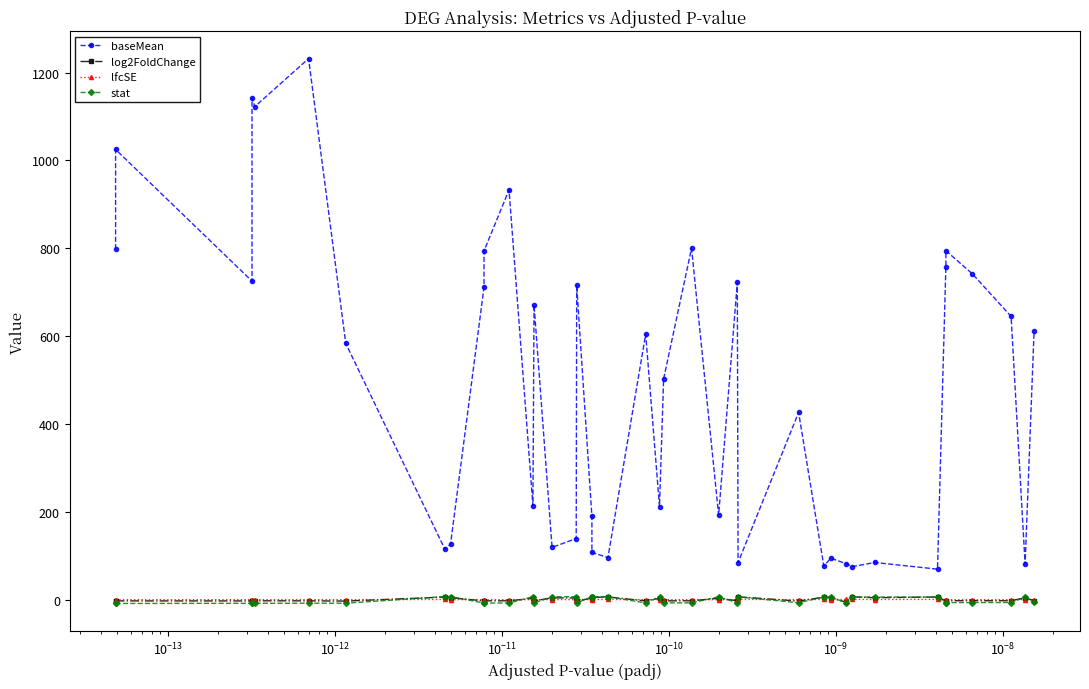

How many interior local valleys does the lfcSE series have?

12